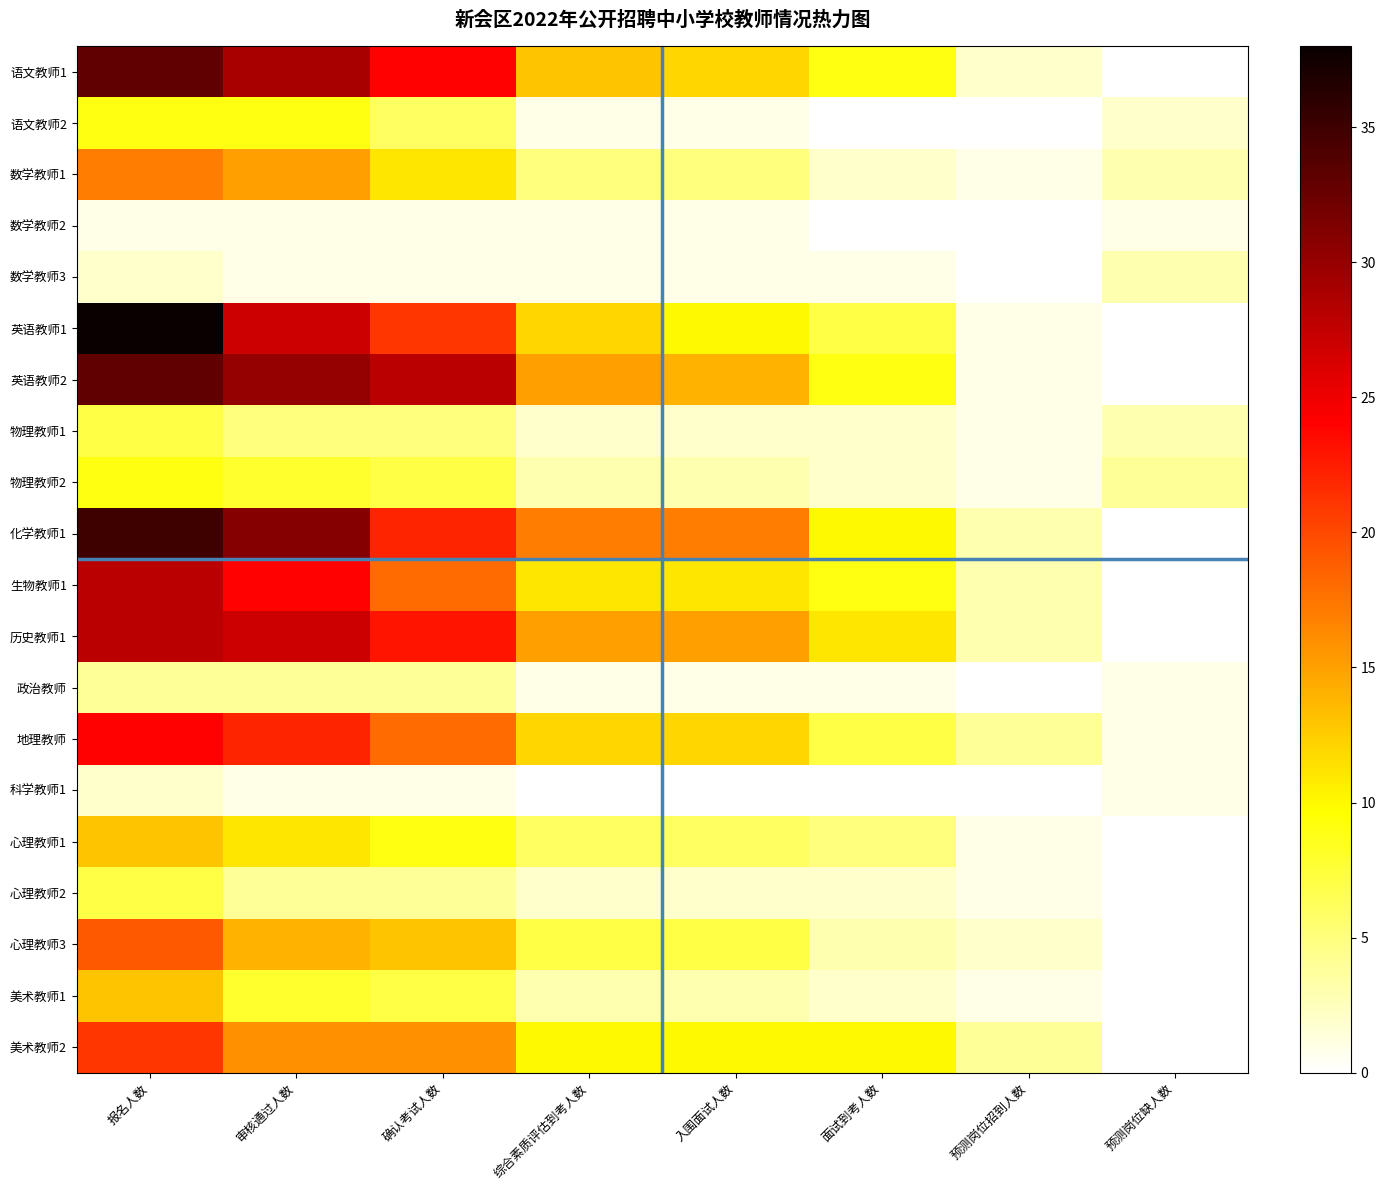

Reading left to right, extract all data points from this chart.

语文教师1: 报名人数=33	审核通过人数=29	确认考试人数=24	综合素质评估到考人数=13	入围面试人数=12	面试到考人数=9	预测岗位招到人数=2	预测岗位缺人数=0
语文教师2: 报名人数=9	审核通过人数=9	确认考试人数=6	综合素质评估到考人数=1	入围面试人数=1	面试到考人数=0	预测岗位招到人数=0	预测岗位缺人数=2
数学教师1: 报名人数=17	审核通过人数=15	确认考试人数=11	综合素质评估到考人数=5	入围面试人数=5	面试到考人数=2	预测岗位招到人数=1	预测岗位缺人数=3
数学教师2: 报名人数=1	审核通过人数=1	确认考试人数=1	综合素质评估到考人数=1	入围面试人数=1	面试到考人数=0	预测岗位招到人数=0	预测岗位缺人数=1
数学教师3: 报名人数=2	审核通过人数=1	确认考试人数=1	综合素质评估到考人数=1	入围面试人数=1	面试到考人数=1	预测岗位招到人数=0	预测岗位缺人数=3
英语教师1: 报名人数=38	审核通过人数=27	确认考试人数=21	综合素质评估到考人数=12	入围面试人数=10	面试到考人数=7	预测岗位招到人数=1	预测岗位缺人数=0
英语教师2: 报名人数=33	审核通过人数=30	确认考试人数=28	综合素质评估到考人数=15	入围面试人数=14	面试到考人数=9	预测岗位招到人数=1	预测岗位缺人数=0
物理教师1: 报名人数=7	审核通过人数=5	确认考试人数=5	综合素质评估到考人数=2	入围面试人数=2	面试到考人数=2	预测岗位招到人数=1	预测岗位缺人数=3
物理教师2: 报名人数=9	审核通过人数=8	确认考试人数=7	综合素质评估到考人数=3	入围面试人数=3	面试到考人数=2	预测岗位招到人数=1	预测岗位缺人数=4
化学教师1: 报名人数=35	审核通过人数=31	确认考试人数=22	综合素质评估到考人数=17	入围面试人数=17	面试到考人数=10	预测岗位招到人数=3	预测岗位缺人数=0
生物教师1: 报名人数=28	审核通过人数=24	确认考试人数=18	综合素质评估到考人数=11	入围面试人数=11	面试到考人数=9	预测岗位招到人数=3	预测岗位缺人数=0
历史教师1: 报名人数=28	审核通过人数=27	确认考试人数=23	综合素质评估到考人数=15	入围面试人数=15	面试到考人数=11	预测岗位招到人数=3	预测岗位缺人数=0
政治教师: 报名人数=4	审核通过人数=4	确认考试人数=4	综合素质评估到考人数=1	入围面试人数=1	面试到考人数=1	预测岗位招到人数=0	预测岗位缺人数=1
地理教师: 报名人数=24	审核通过人数=22	确认考试人数=18	综合素质评估到考人数=12	入围面试人数=12	面试到考人数=7	预测岗位招到人数=4	预测岗位缺人数=1
科学教师1: 报名人数=2	审核通过人数=1	确认考试人数=1	综合素质评估到考人数=0	入围面试人数=0	面试到考人数=0	预测岗位招到人数=0	预测岗位缺人数=1
心理教师1: 报名人数=13	审核通过人数=11	确认考试人数=9	综合素质评估到考人数=6	入围面试人数=6	面试到考人数=5	预测岗位招到人数=1	预测岗位缺人数=0
心理教师2: 报名人数=7	审核通过人数=4	确认考试人数=4	综合素质评估到考人数=2	入围面试人数=2	面试到考人数=2	预测岗位招到人数=1	预测岗位缺人数=0
心理教师3: 报名人数=19	审核通过人数=14	确认考试人数=13	综合素质评估到考人数=7	入围面试人数=7	面试到考人数=3	预测岗位招到人数=2	预测岗位缺人数=0
美术教师1: 报名人数=13	审核通过人数=8	确认考试人数=7	综合素质评估到考人数=3	入围面试人数=3	面试到考人数=2	预测岗位招到人数=1	预测岗位缺人数=0
美术教师2: 报名人数=21	审核通过人数=16	确认考试人数=16	综合素质评估到考人数=10	入围面试人数=10	面试到考人数=10	预测岗位招到人数=4	预测岗位缺人数=0